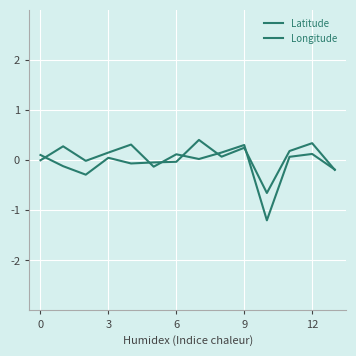

Which series has the largest range (max minus min)?

Latitude